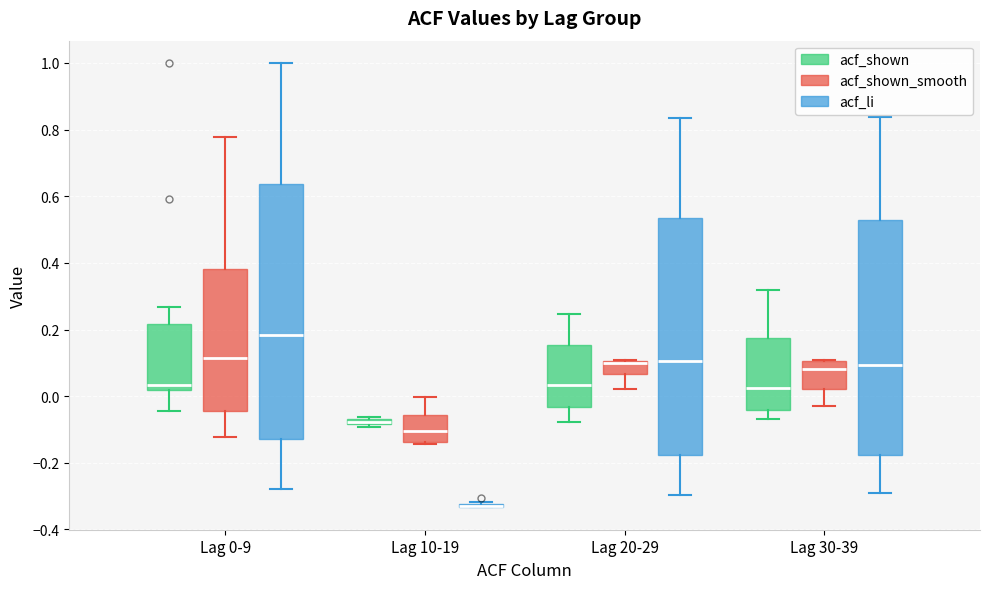

Where does the median line of the box for Lag 30-39 (acf_shown) sit on the y-axis? The values are not printed on the chart, so give them approximately, as read against the axis.

0.02